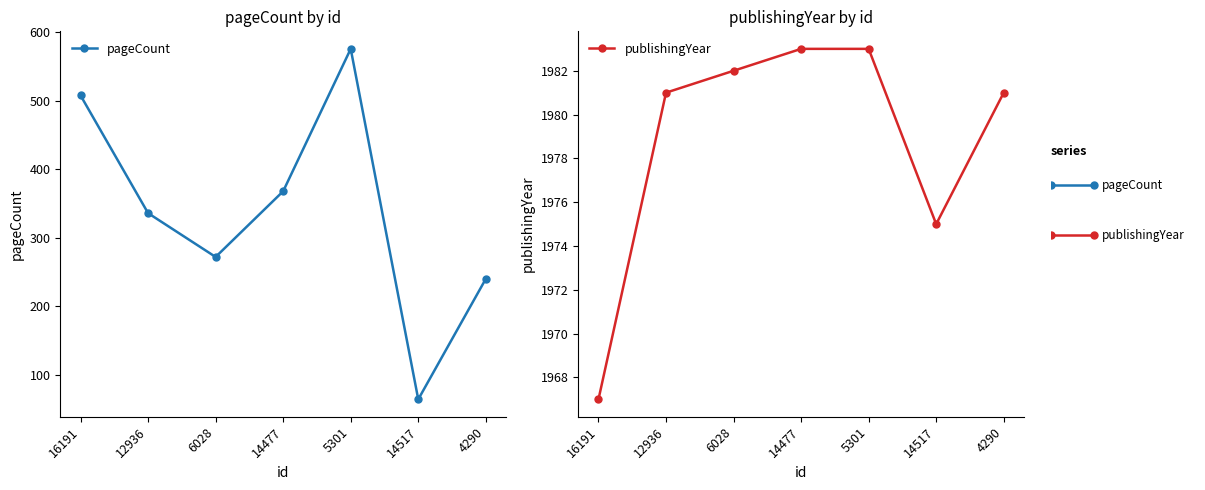

What are all the series names shown in the legend?

pageCount, publishingYear